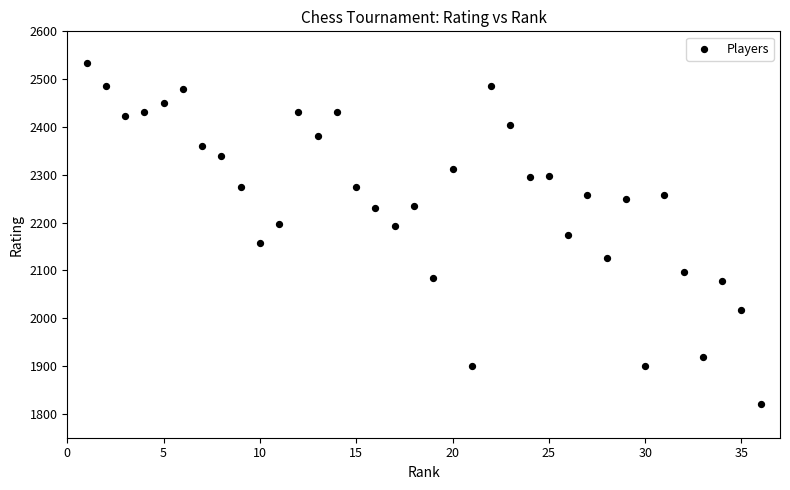

What is the range of Y values (max minus min)?

712